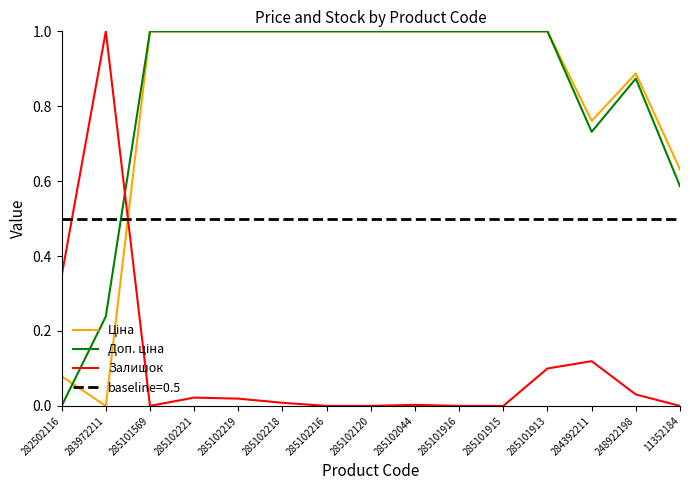

What are all the series names shown in the legend?

Ціна, Доп. ціна, Залишок